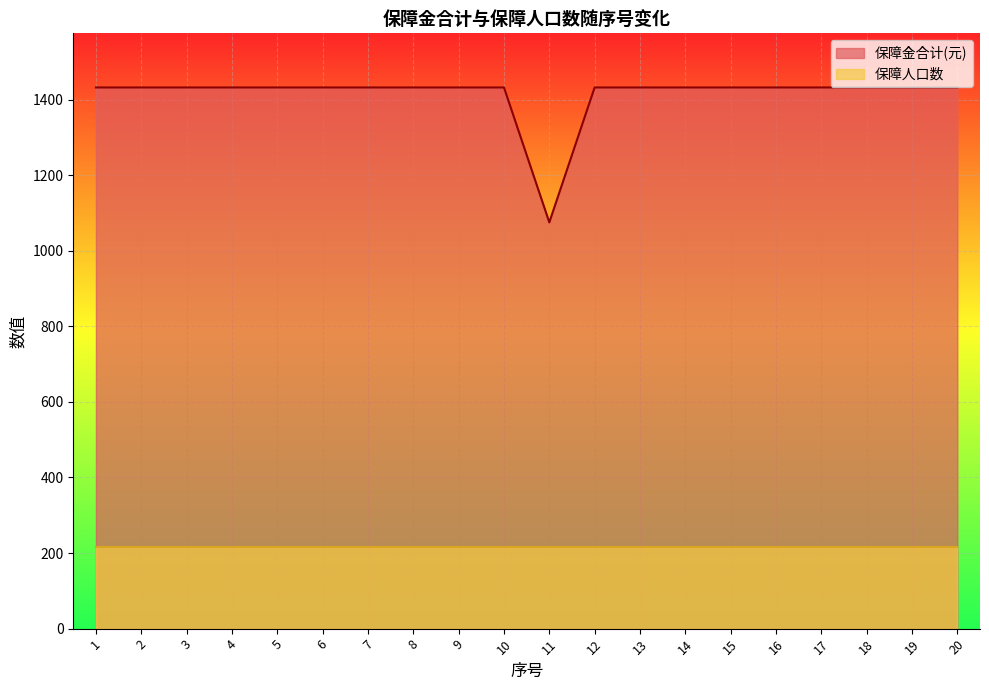

How many points are lower than both their immediate neighbors (excluding endpoints)?

1